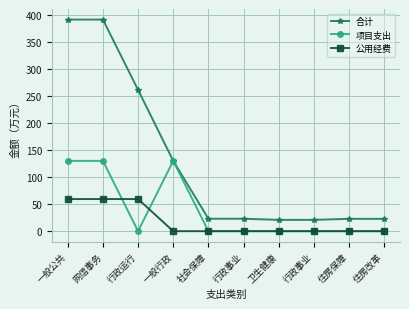

How many data points does each series have?

10